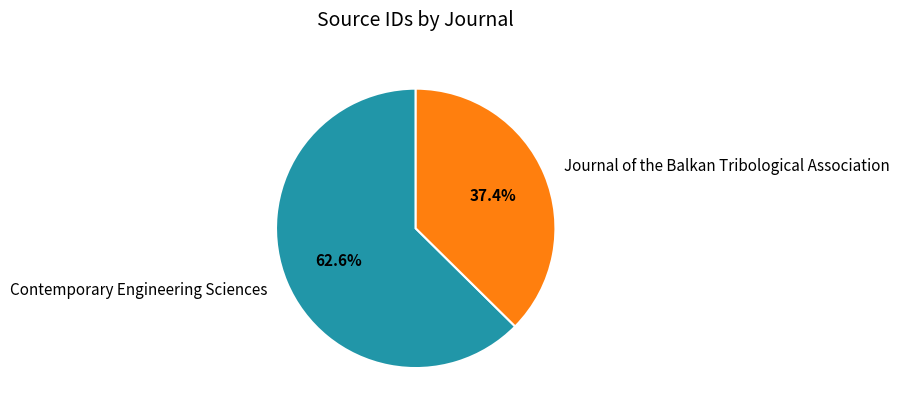

To the nearest percent, what portion does Journal of the Balkan Tribological Association represent?

37%